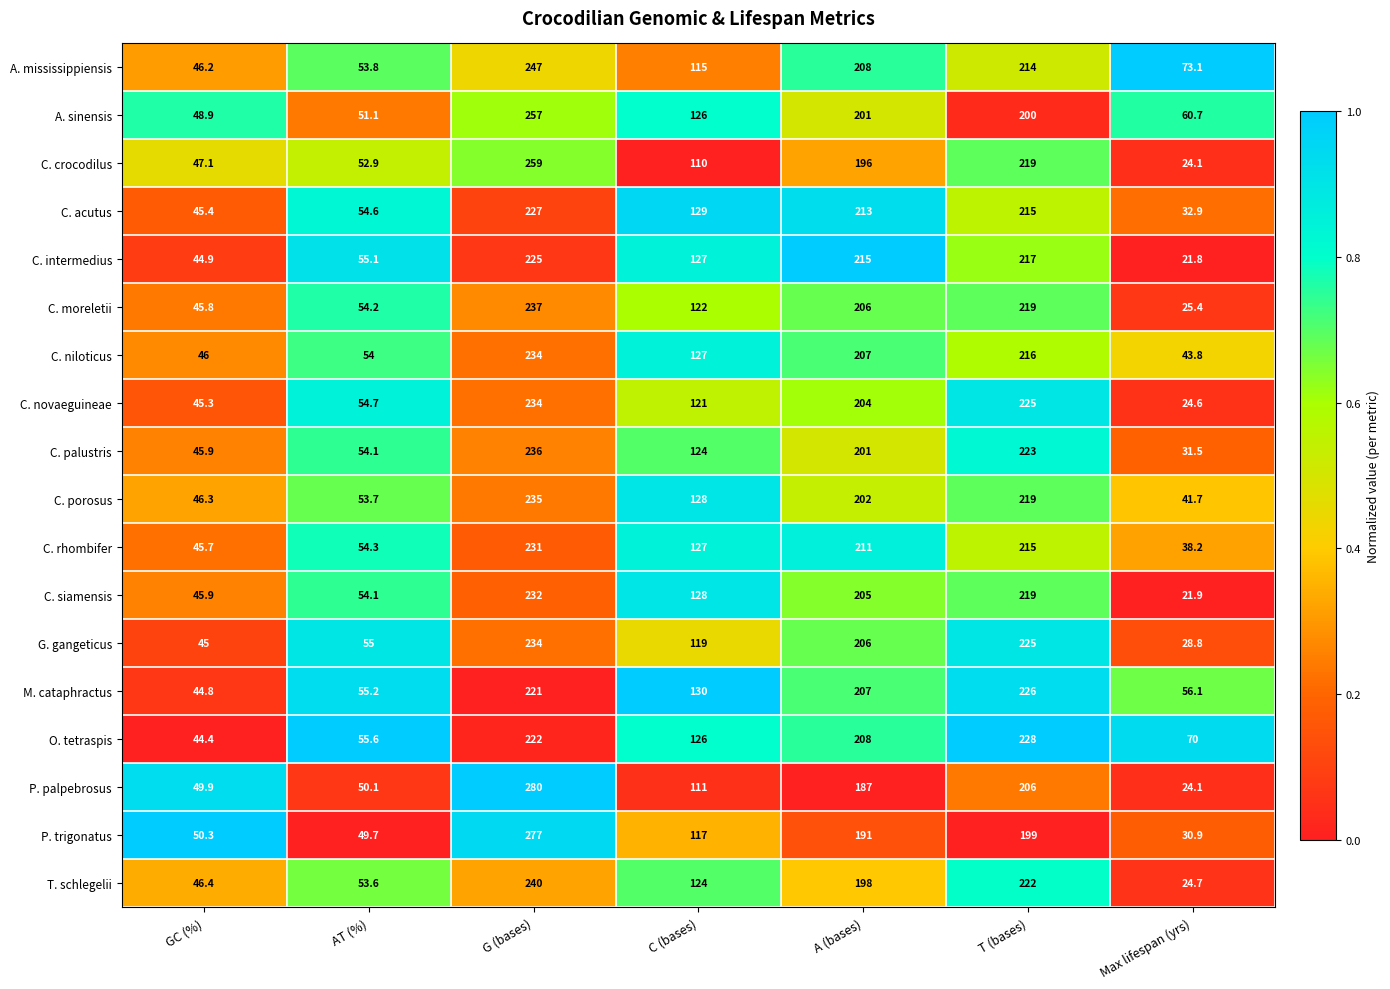

Which category has the highest value across all series?

G (bases)